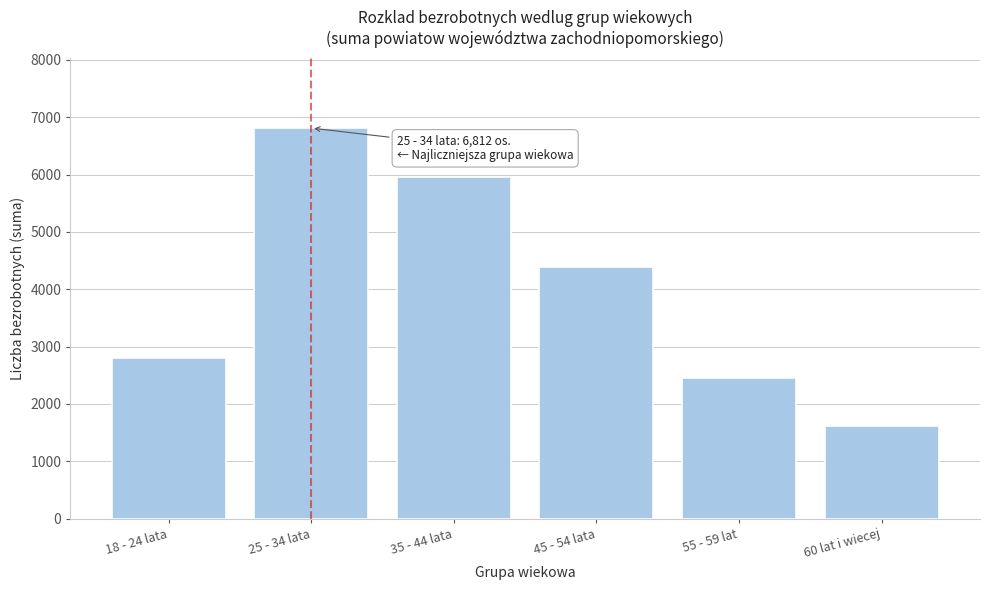

Reading left to right, extract all data points from this chart.

18 - 24 lata=2807	25 - 34 lata=6812	35 - 44 lata=5967	45 - 54 lata=4391	55 - 59 lat=2461	60 lat i wiecej=1623